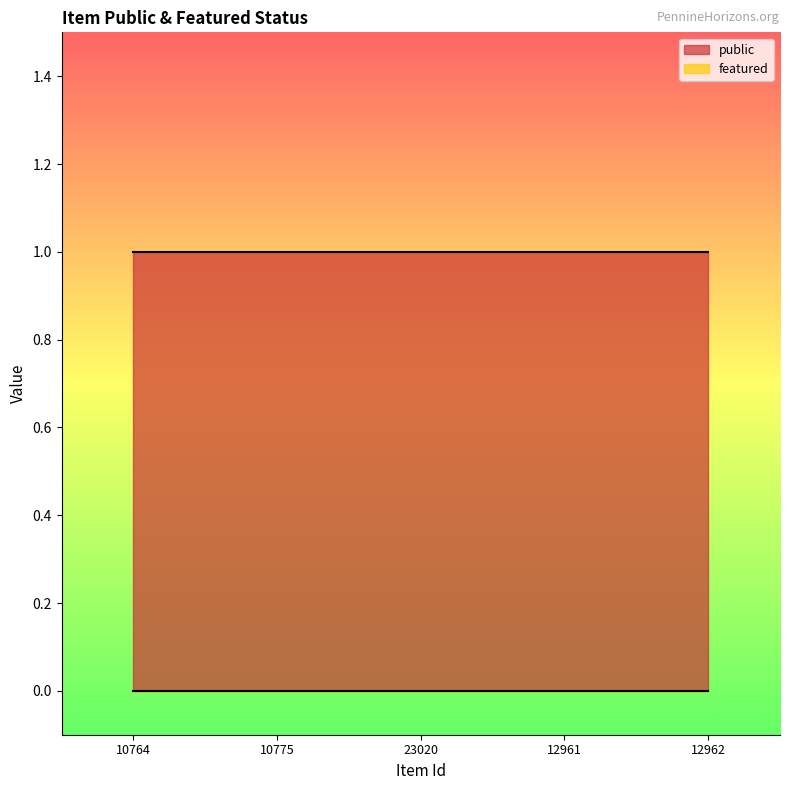

How many lines are shown in the chart?

2